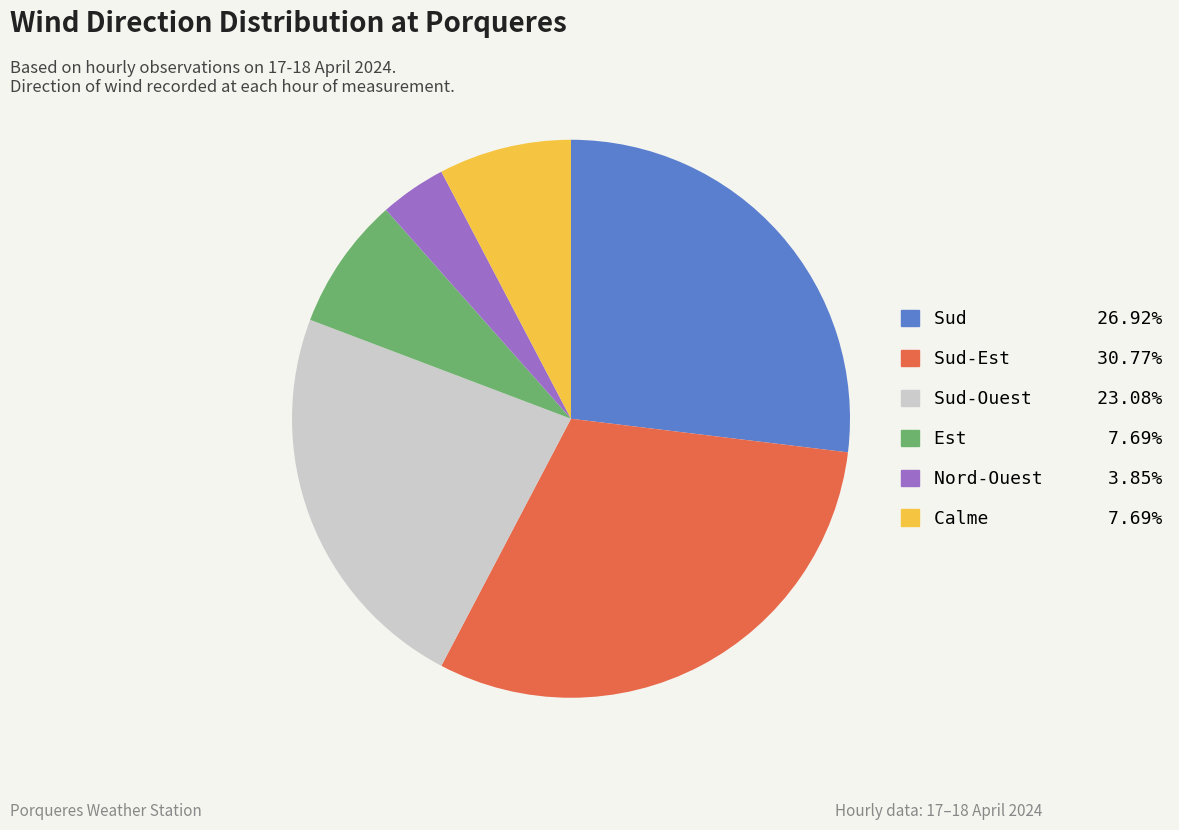

Count the number of slices in the pie.

6